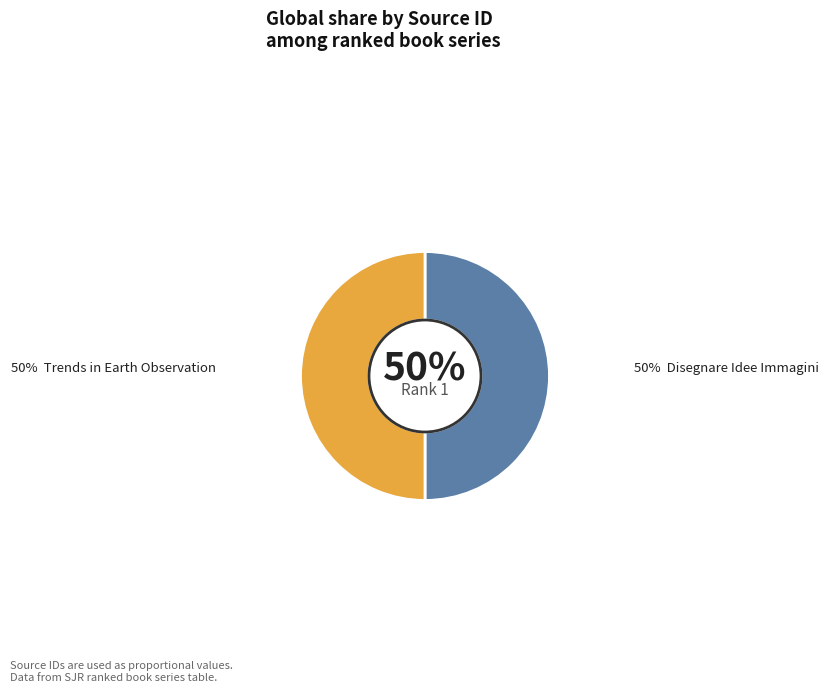

To the nearest percent, what is the average slice percentage?

50%